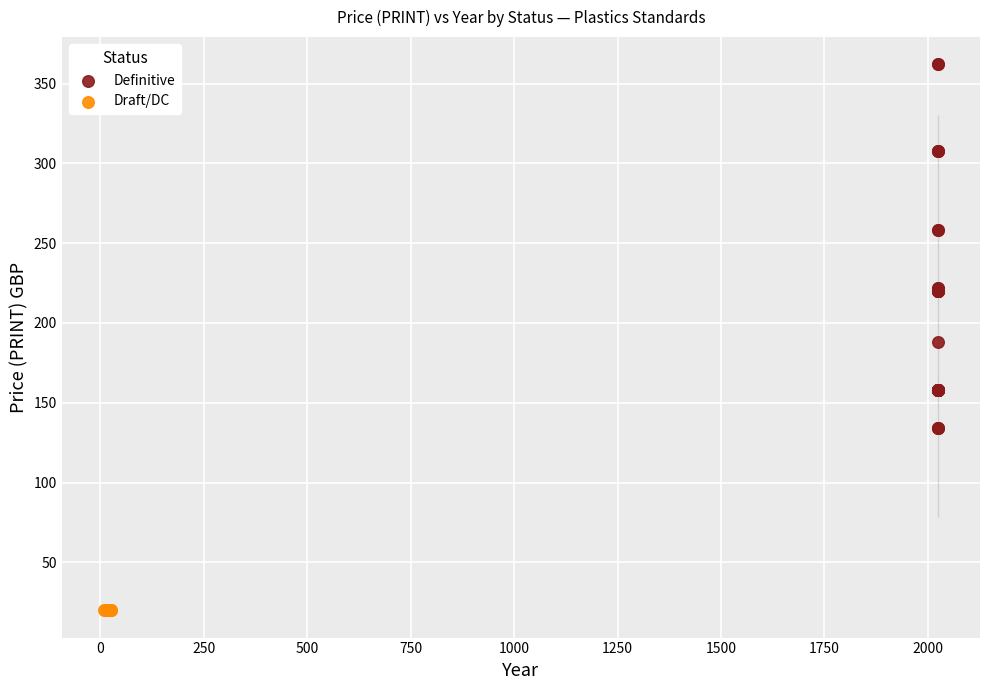

Which series contains the lowest Y value?

Draft/DC